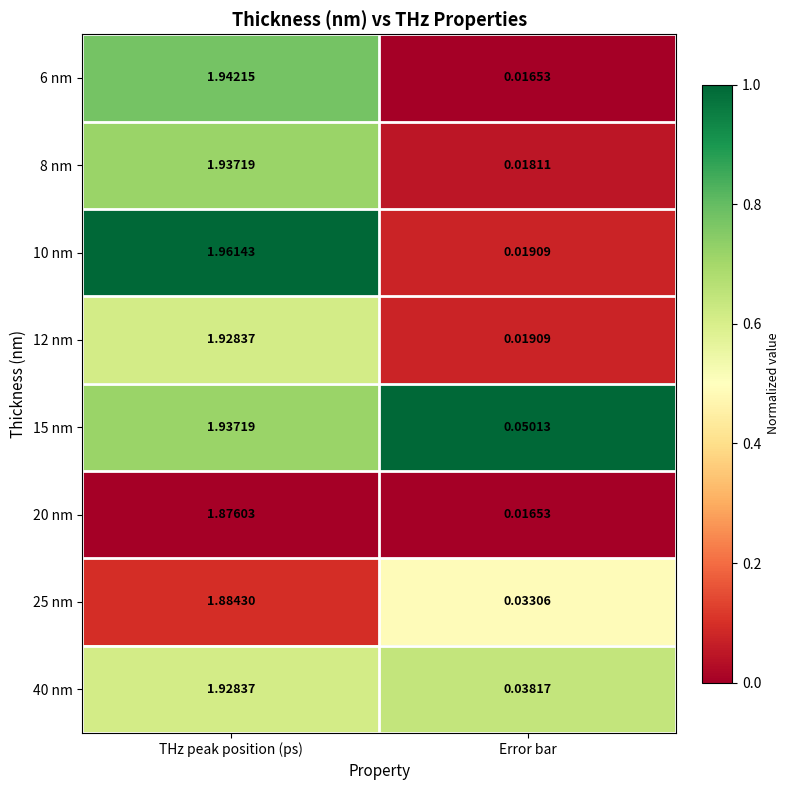

At which label is 40 nm closest to 0?

Error bar